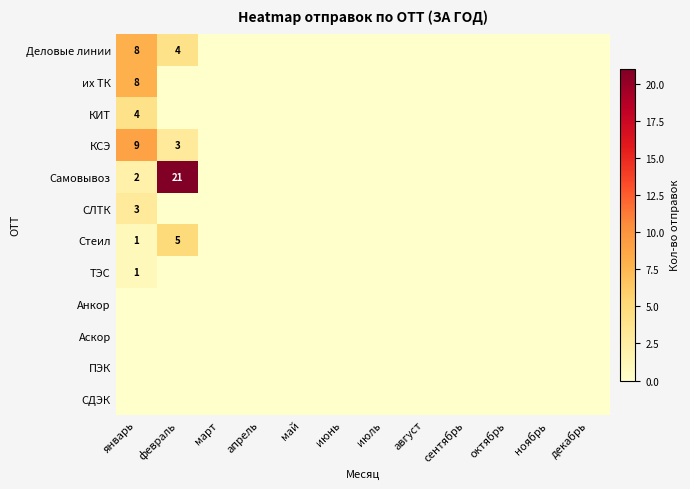

True or false: Стеил has a value of 2 at январь.

False